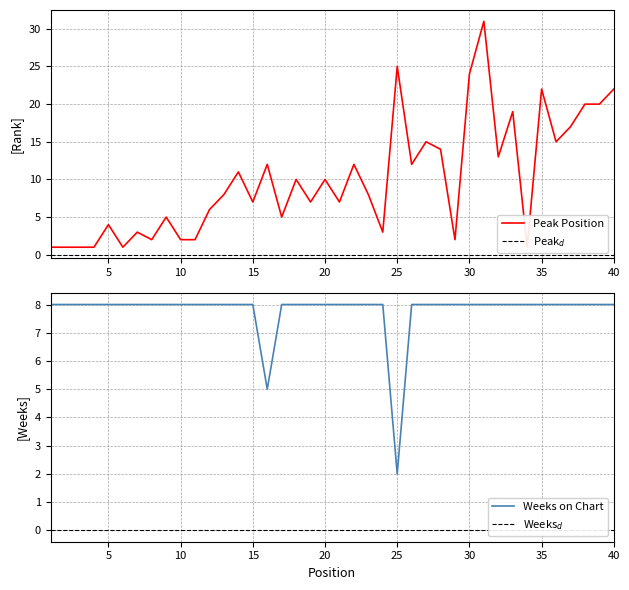

What is the total value across all series at 23?

16